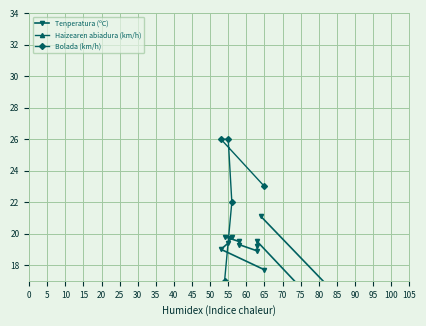

Which series has the largest total across all categories?

Tenperatura (ºC)